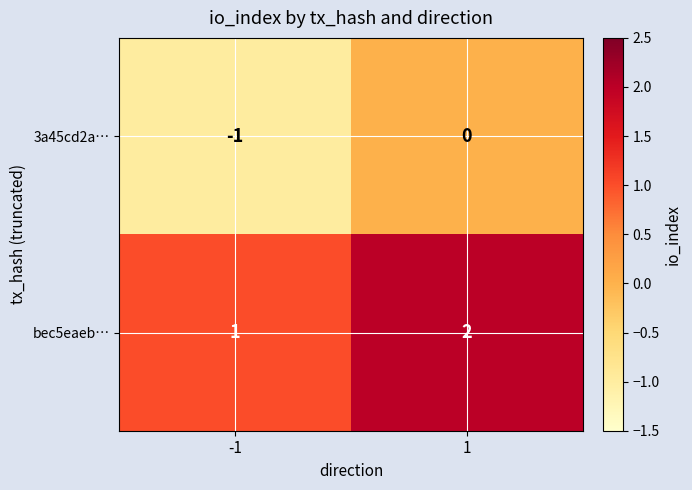

Rank the categories by bec5eaeb… value from lowest to highest.

-1, 1